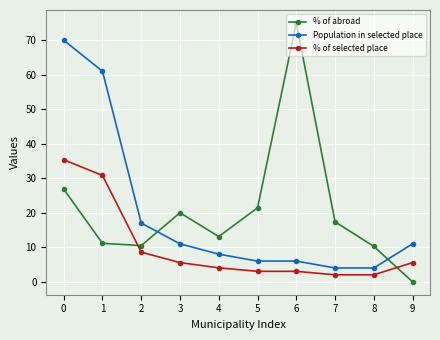

Is this an area chart (filled region under the line)?

No